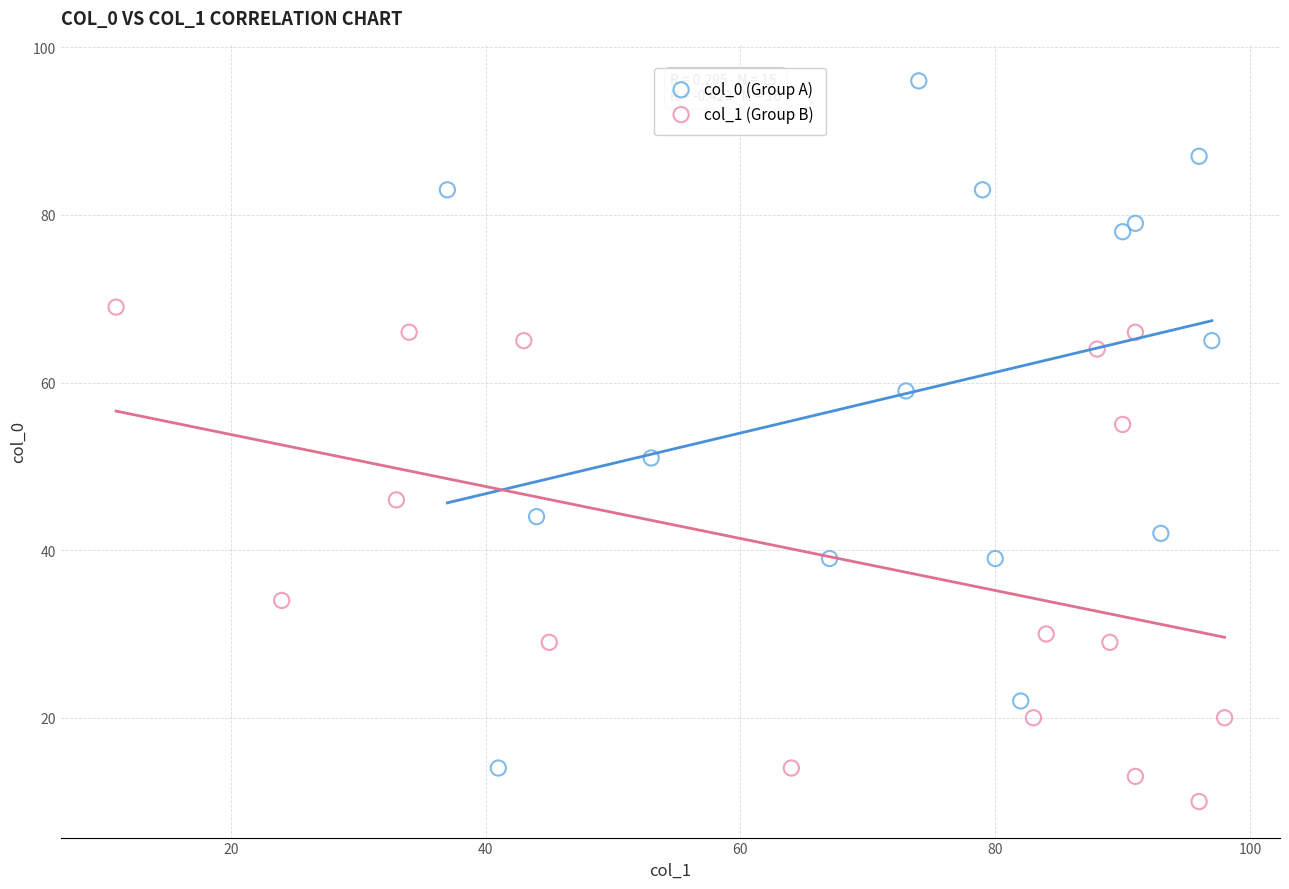

Which series contains the lowest Y value?

col_1 (Group B)